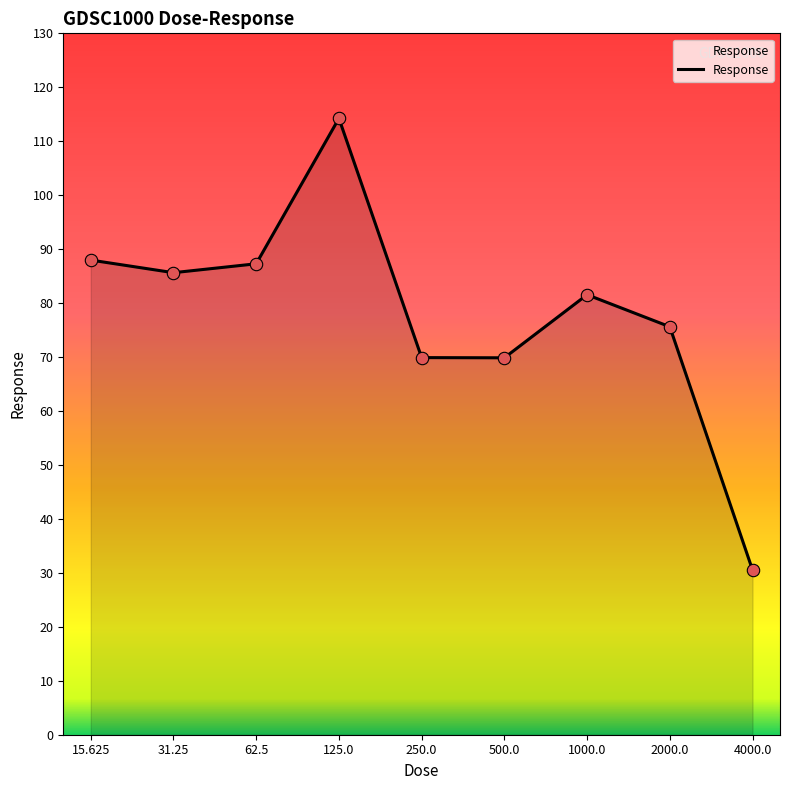

Approximately how many times larger is the value at 250.0 compared to 2000.0?

0.9